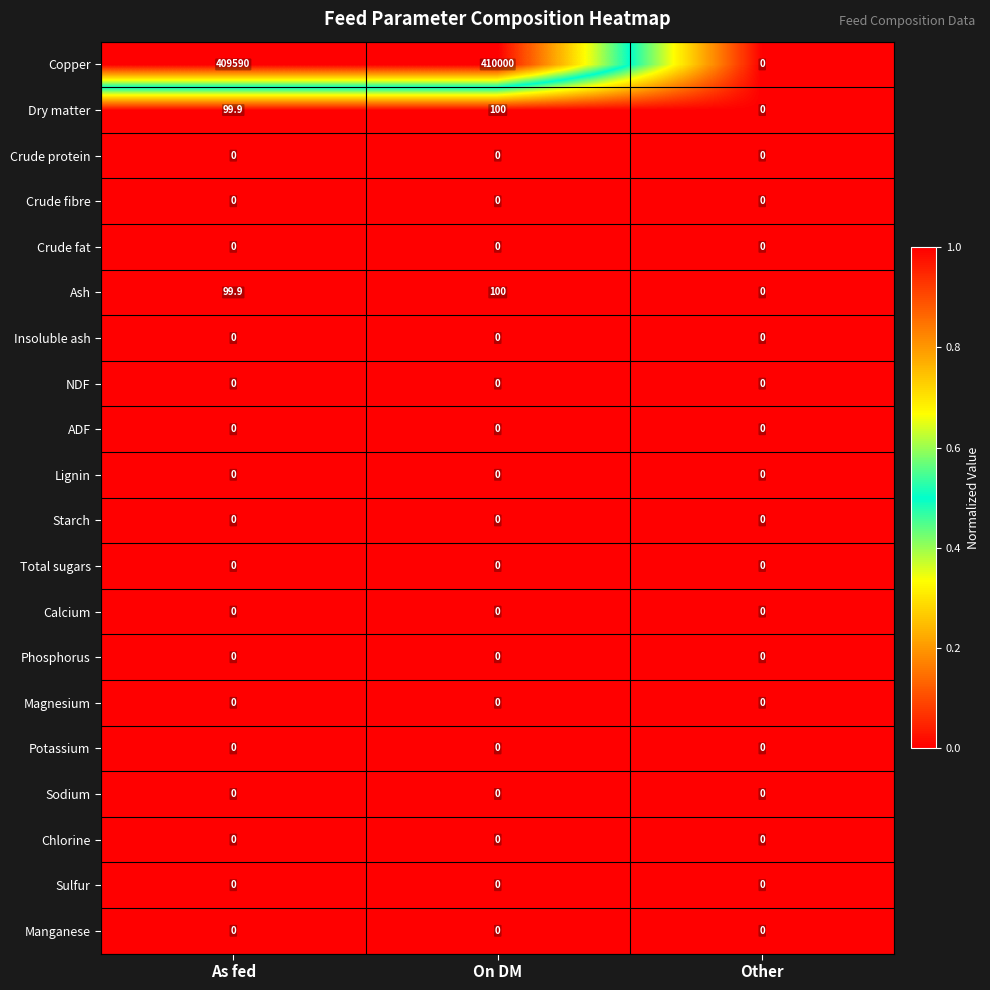

How many distinct data groups are displayed?

20